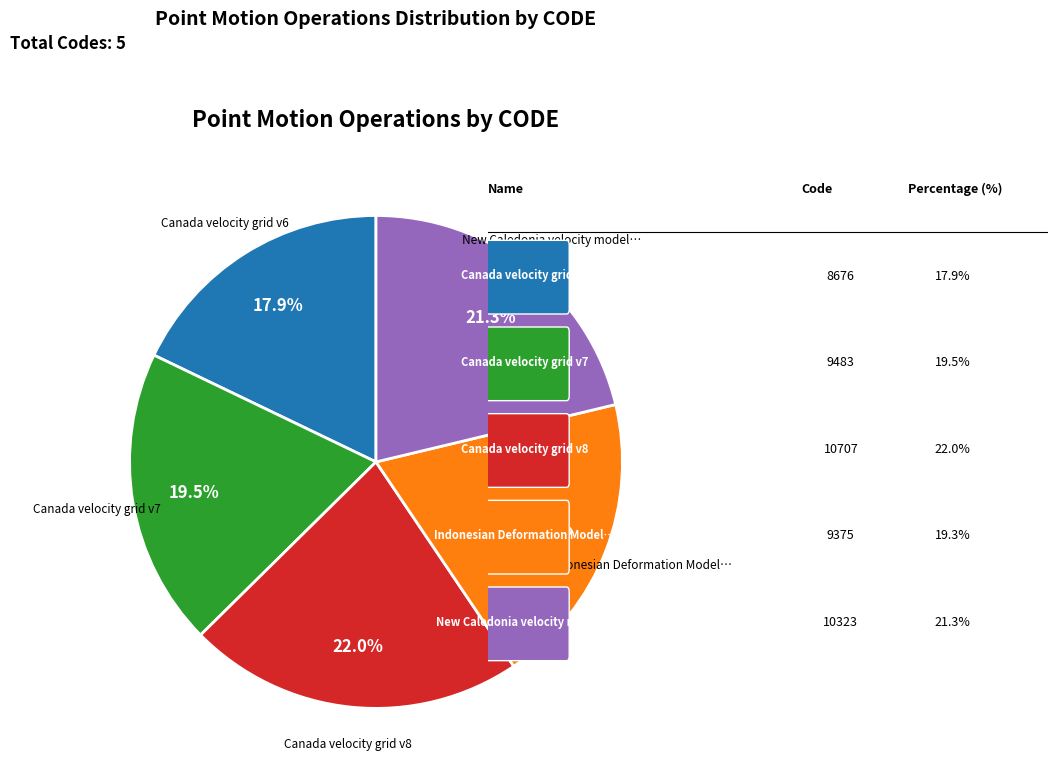

Count the number of slices in the pie.

5